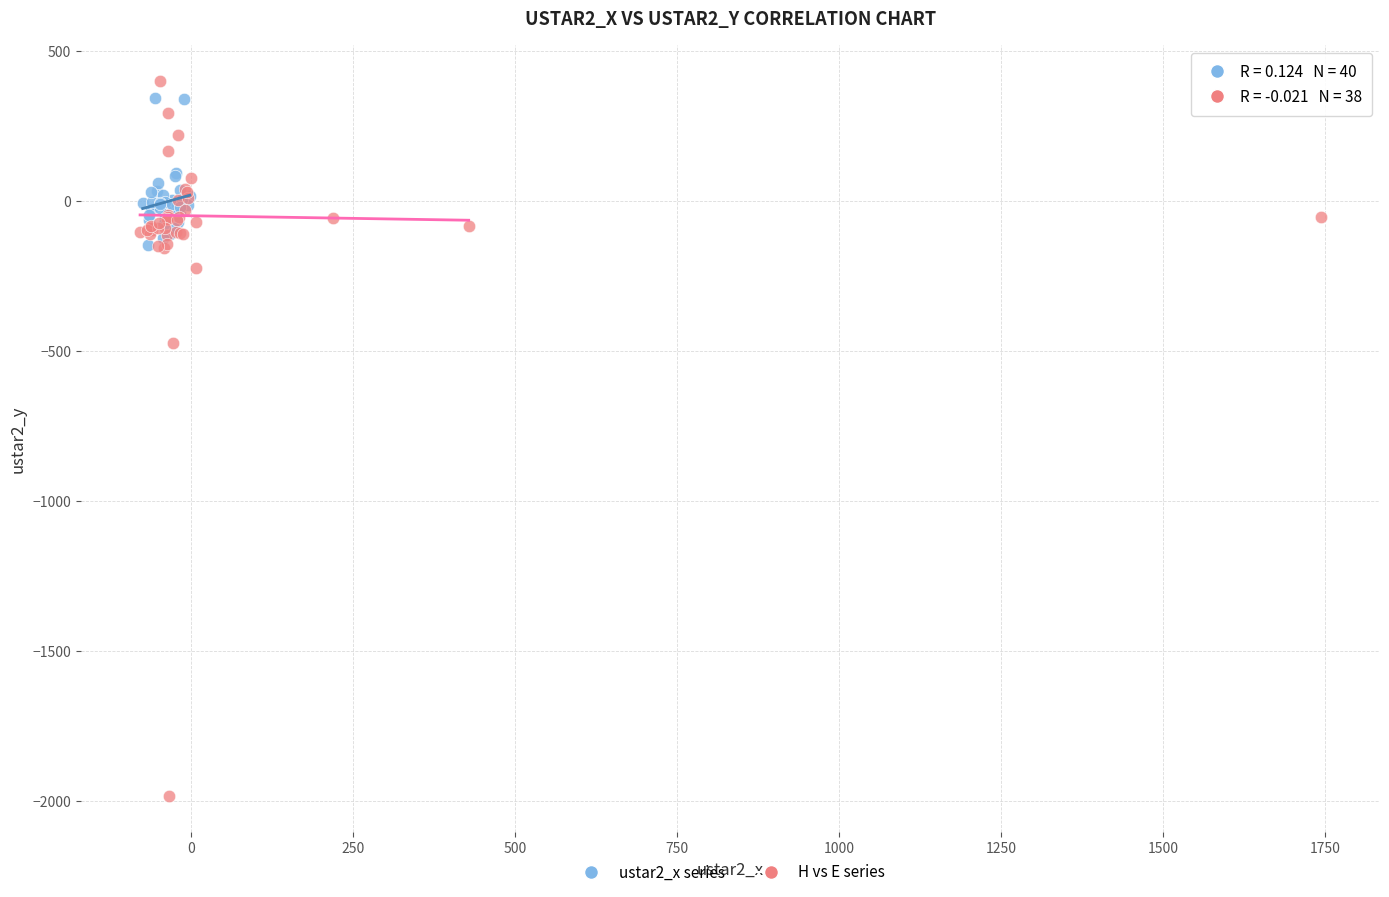

Which series reaches the minimum Y coordinate?

H vs E series